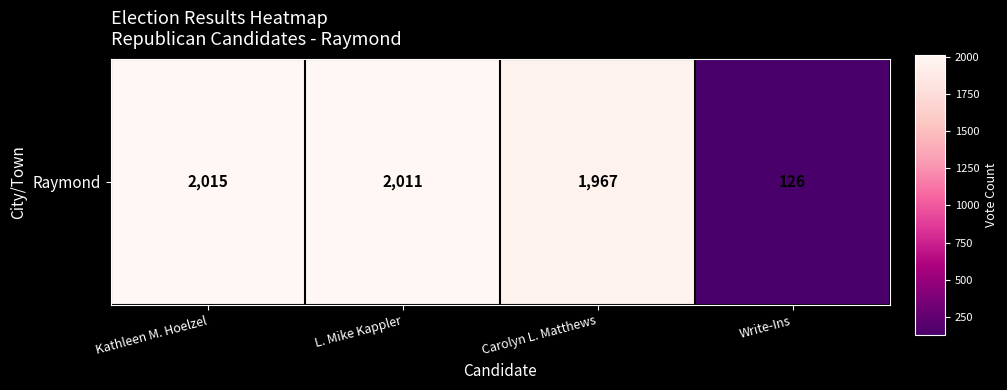

What is the change in value from Kathleen M. Hoelzel to Carolyn L. Matthews?

-48